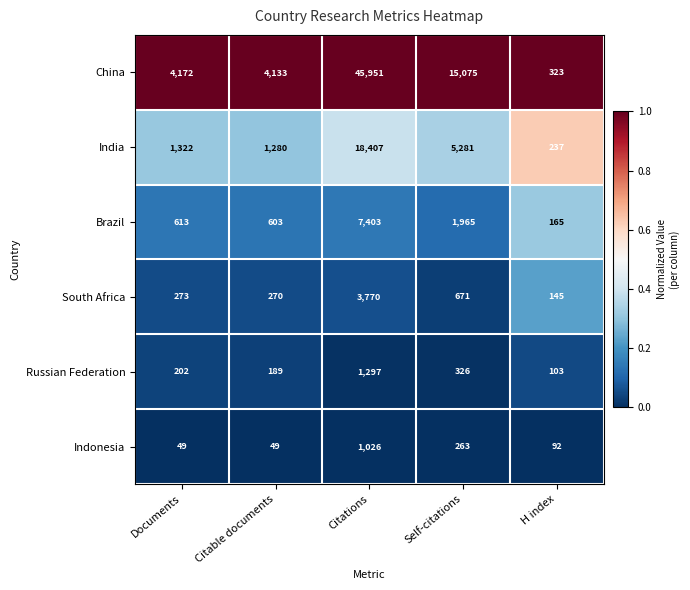

At which category does the chart reach its peak across all series?

Citations